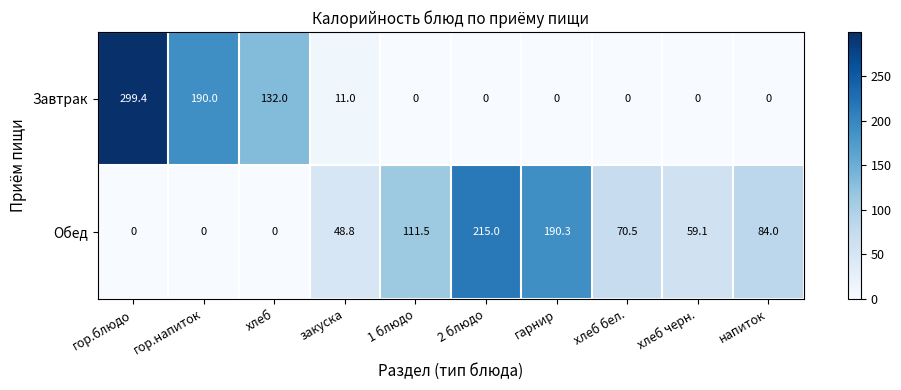

Which series has the widest spread of values?

Завтрак